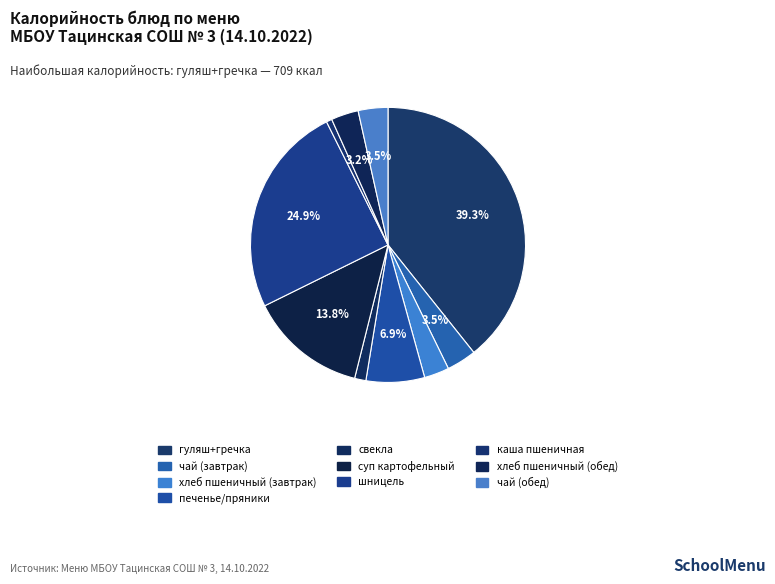

The хлеб пшеничный (завтрак) slice represents 3% of the pie. True or false?

True